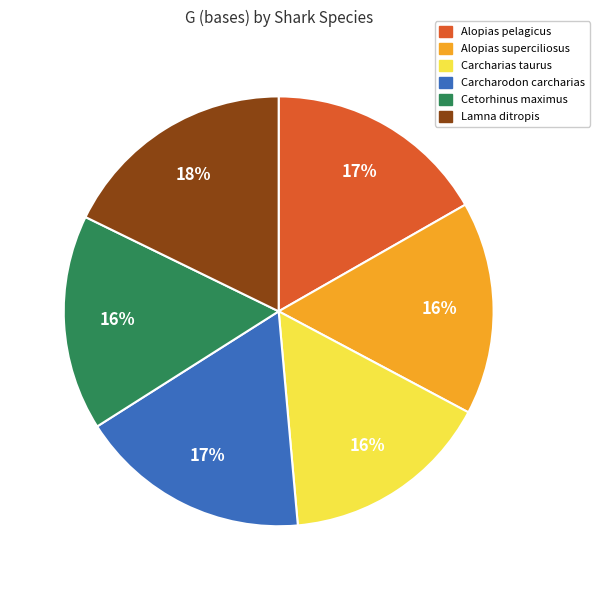

To the nearest percent, what percentage of the pie is Alopias pelagicus?

17%